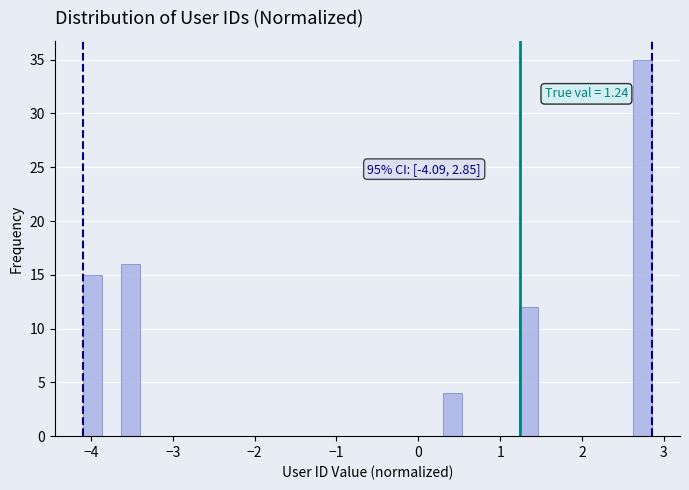

Read against the x-axis, roughly where is the centre of the tallest bar?

2.7